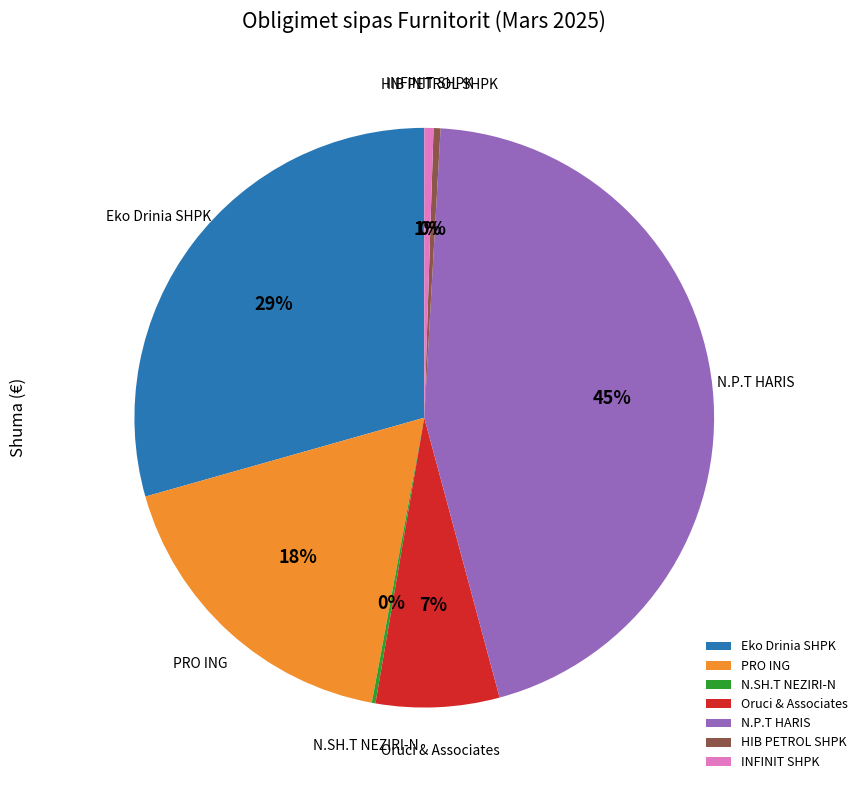

To the nearest percent, what is the average slice percentage?

14%